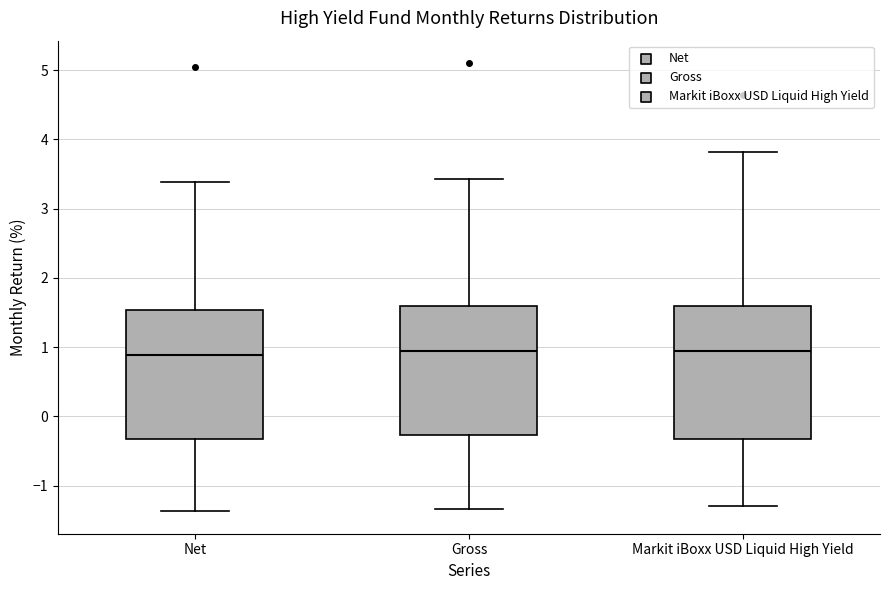

Reading left to right, read every box against the y-axis: the position of its median line, the range the box covers, and the ends of its whiskers. The values are not printed on the chart, so give them approximately, as read against the axis.

Net: median 0.9, box -0.3 to 1.5, whiskers -1.4 to 3.4
Gross: median 0.9, box -0.3 to 1.6, whiskers -1.3 to 3.4
Markit iBoxx USD Liquid High Yield: median 1.0, box -0.3 to 1.6, whiskers -1.3 to 3.8